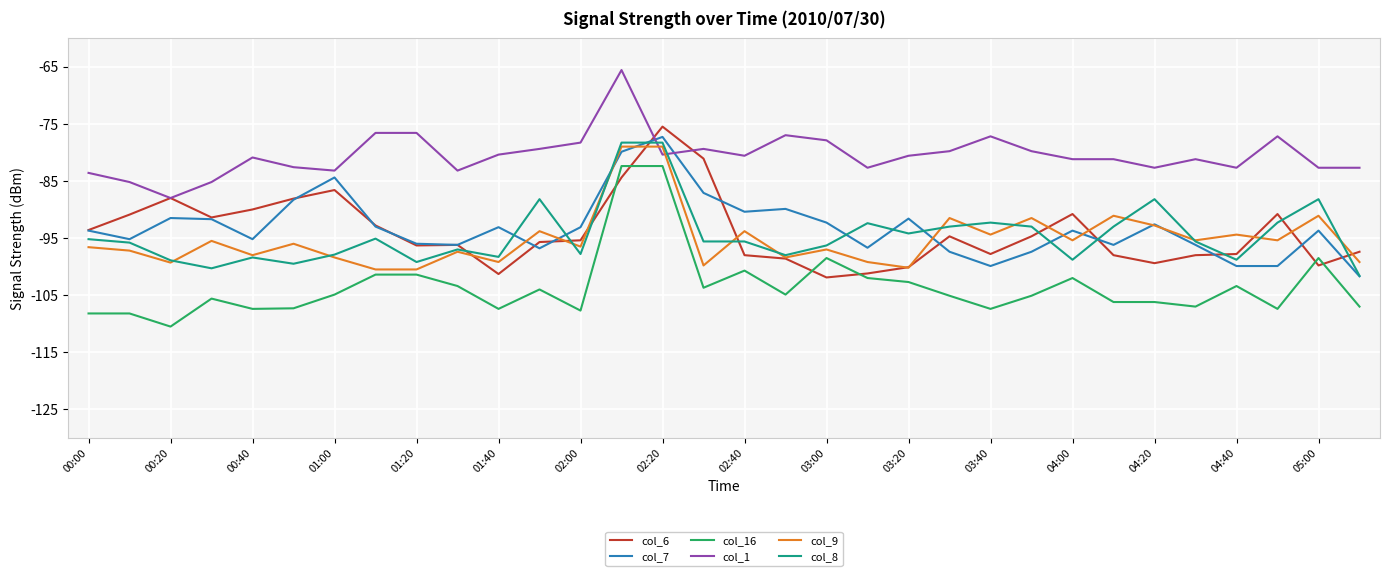

What is the lowest value of the col_7 series?

-101.7